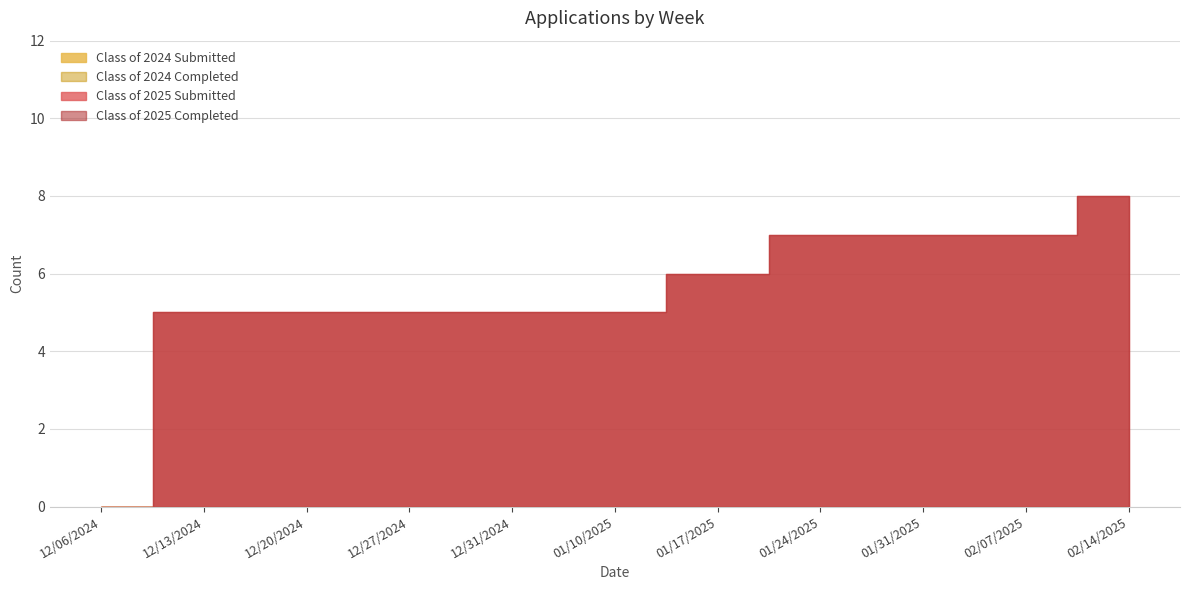

What are all the series names shown in the legend?

Class of 2025 Submitted, Class of 2025 Completed, Class of 2024 Submitted, Class of 2024 Completed